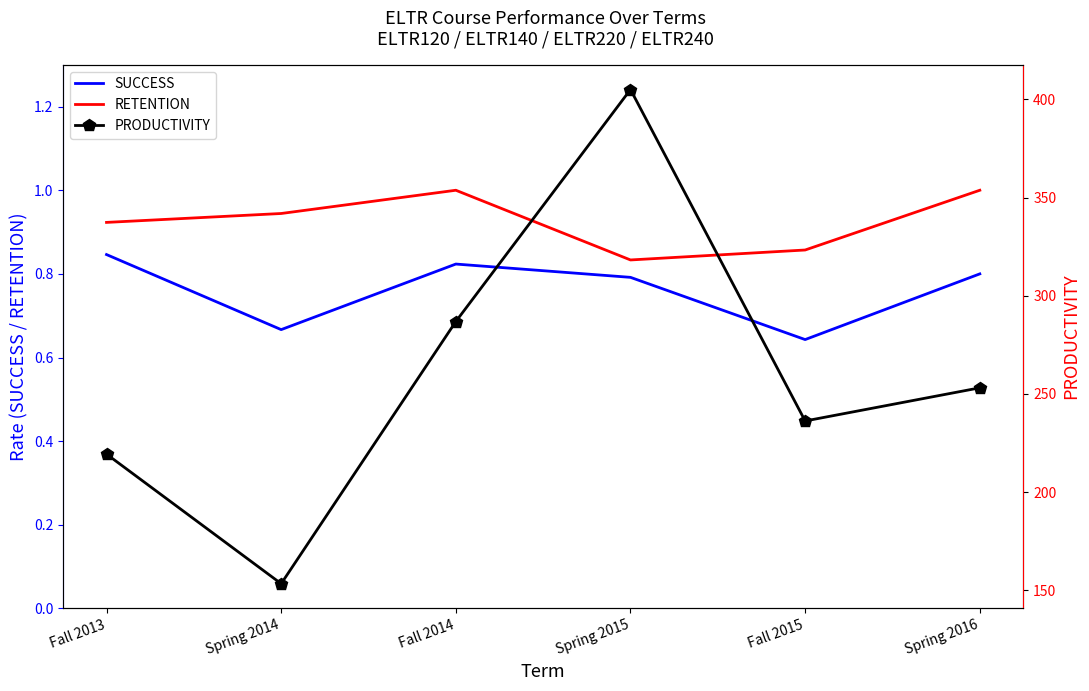

Rank the categories by SUCCESS value from highest to lowest.

Fall 2013, Fall 2014, Spring 2016, Spring 2015, Spring 2014, Fall 2015